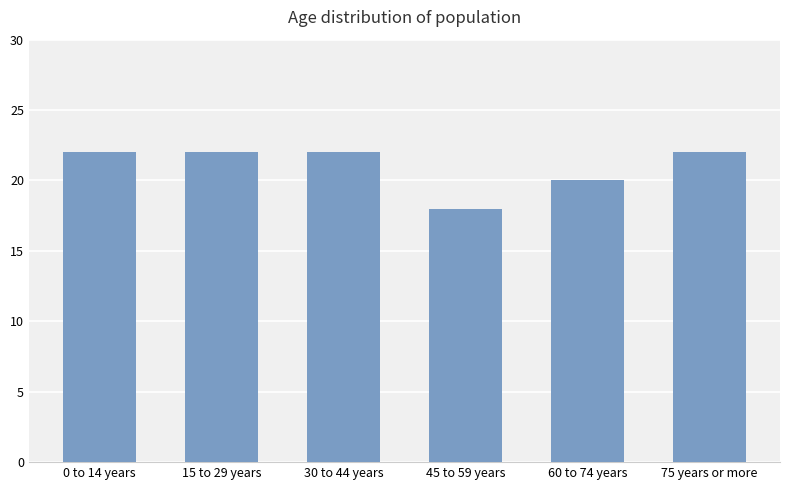

Reading right to left, list all the values displayed in this chart.

22	20	18	22	22	22